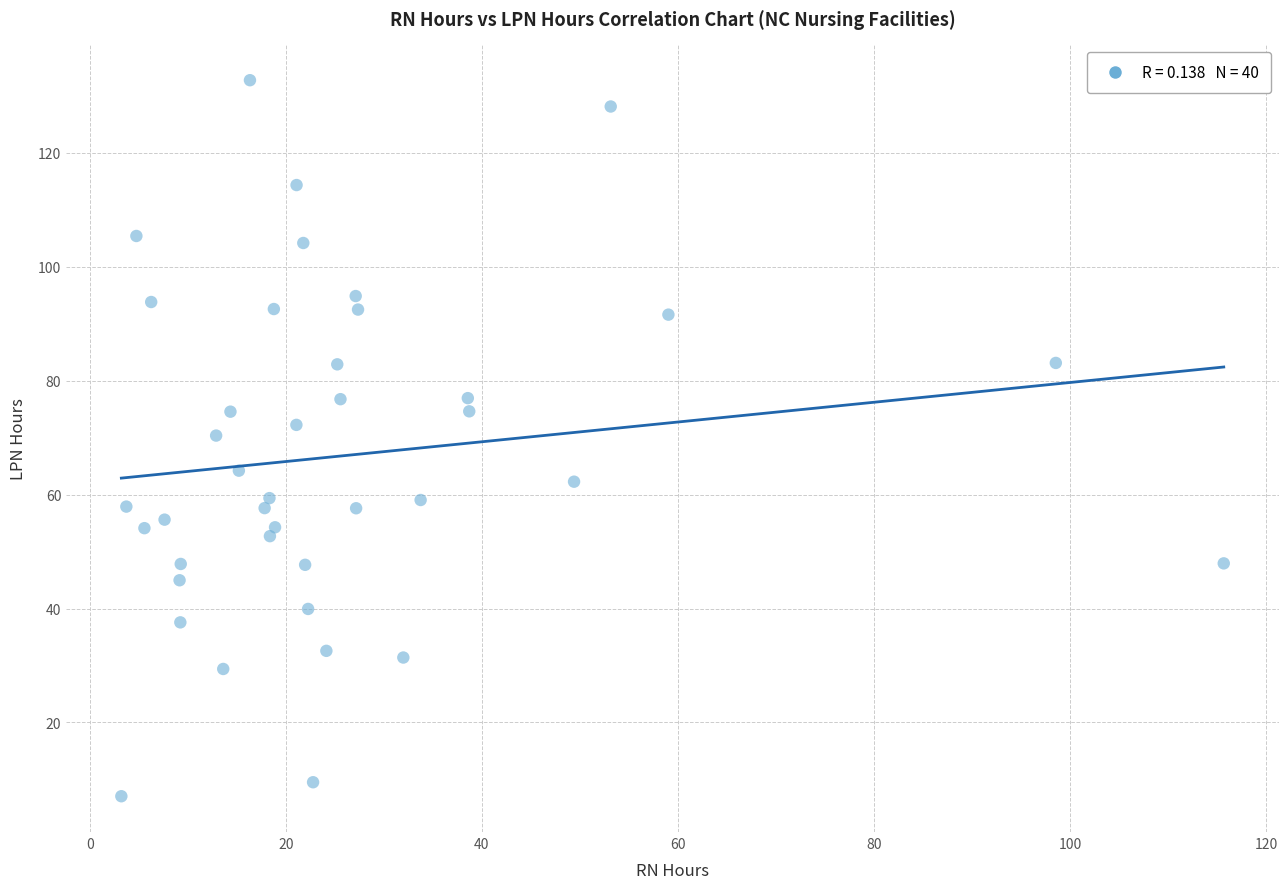

What is the range of X values (max minus min)?

112.4